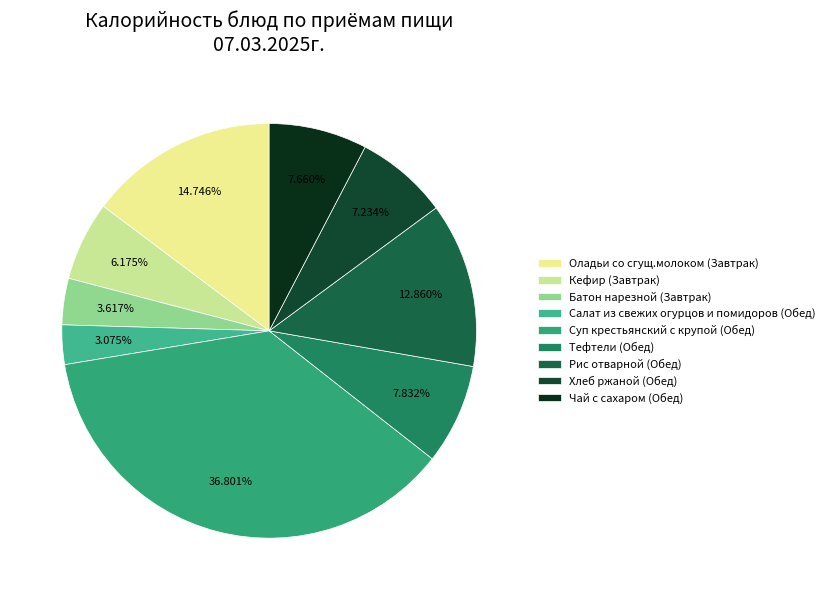

How much of the chart is everything except Суп крестьянский с крупой (Обед)?

63.2%